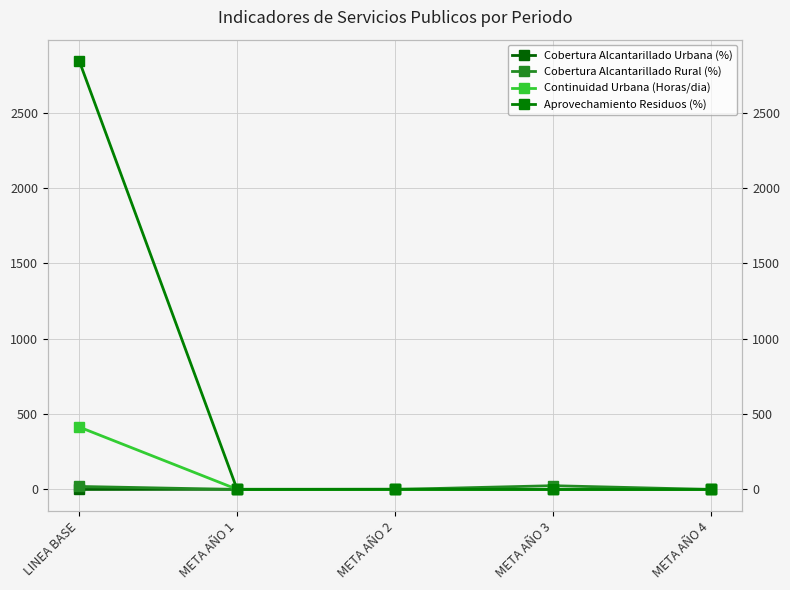

At which label does Cobertura Alcantarillado Rural (%) reach its peak?

META AÑO 3